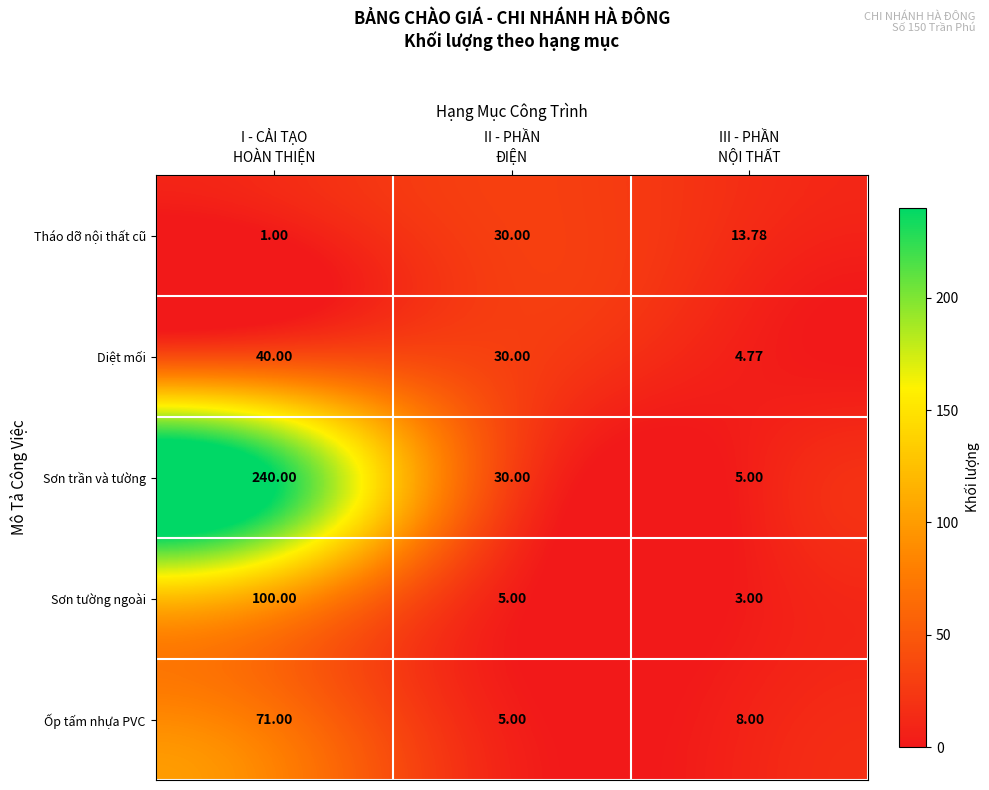

Which series has the largest total across all categories?

Sơn trần và tường